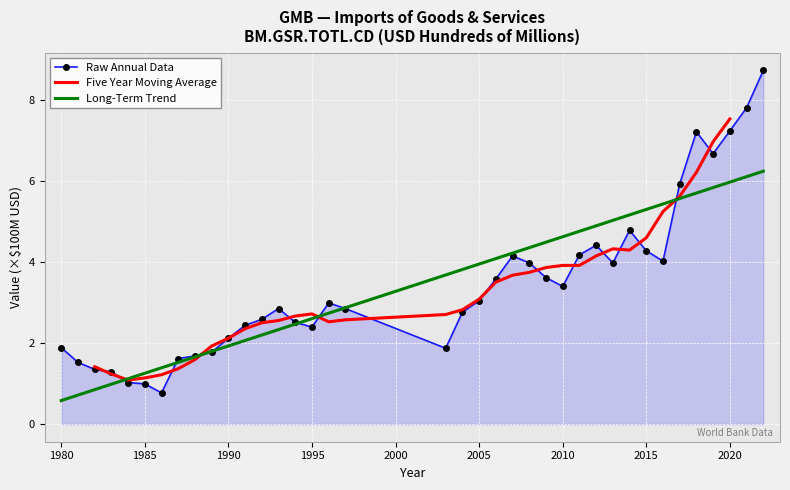

How many values in Five Year Moving Average are above zero?

34